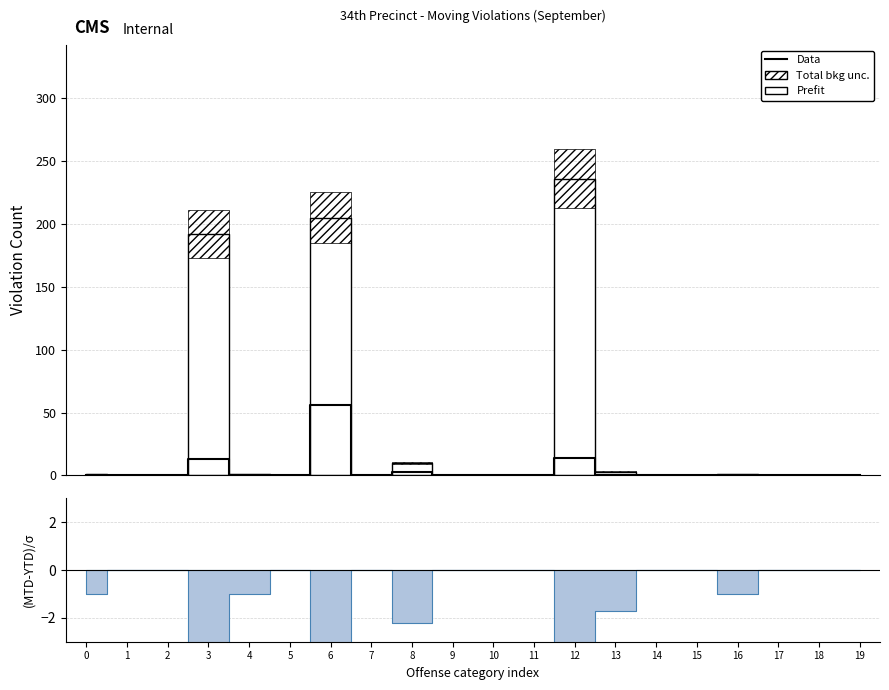

List the labels in order of value, largest first.

6, 12, 3, 8, 0, 1, 2, 4, 5, 7, 9, 10, 11, 13, 14, 15, 16, 17, 18, 19